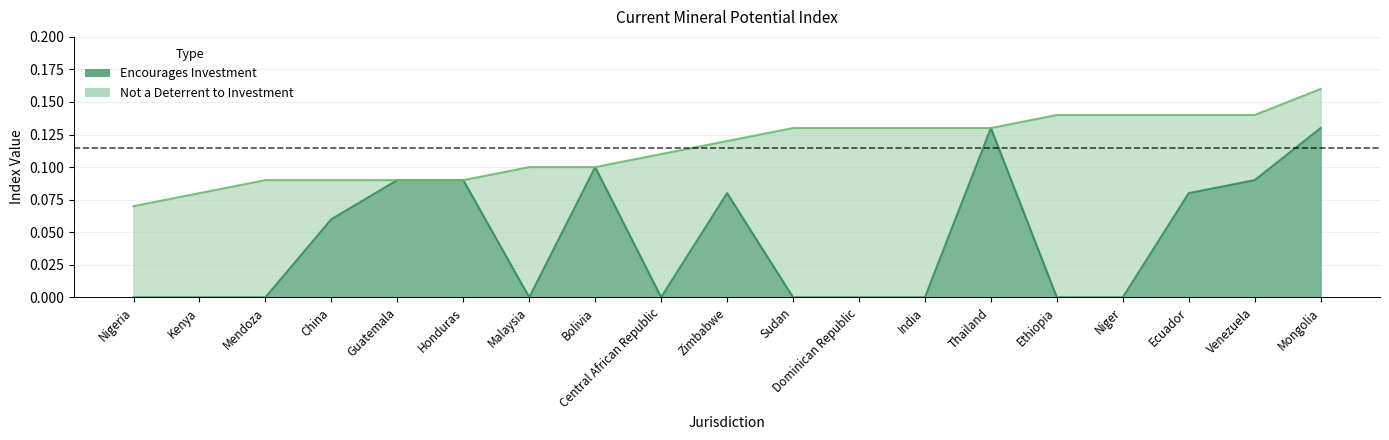

The value at Ecuador is 0.1. True or false?

True